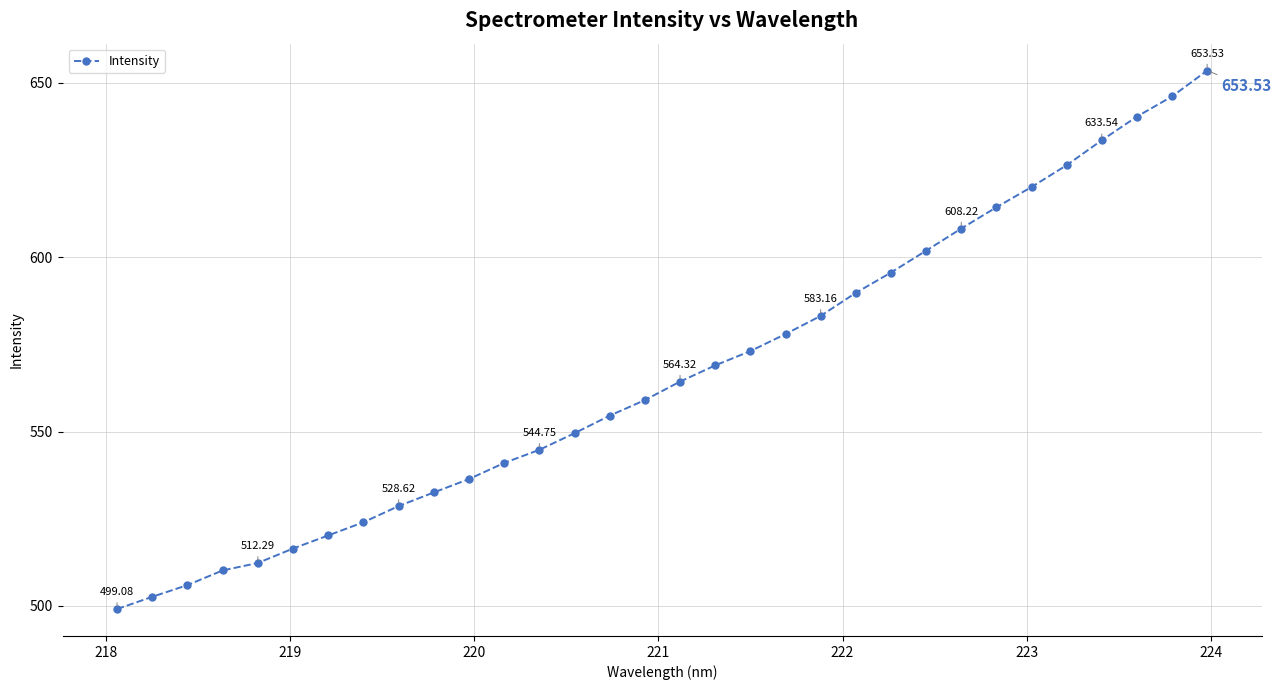

What is the difference between the maximum and second lowest values?

150.9